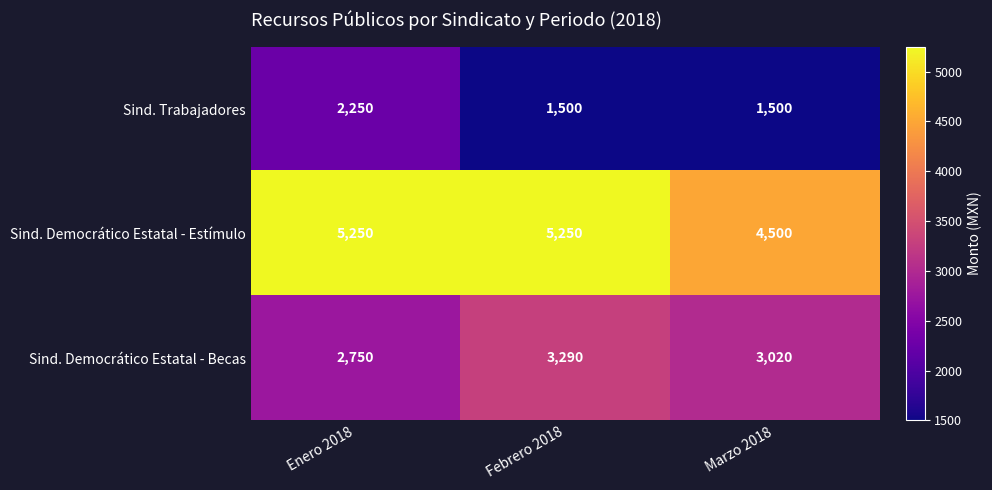

What is the minimum value for Sind. Democrático Estatal - Estímulo?

4500